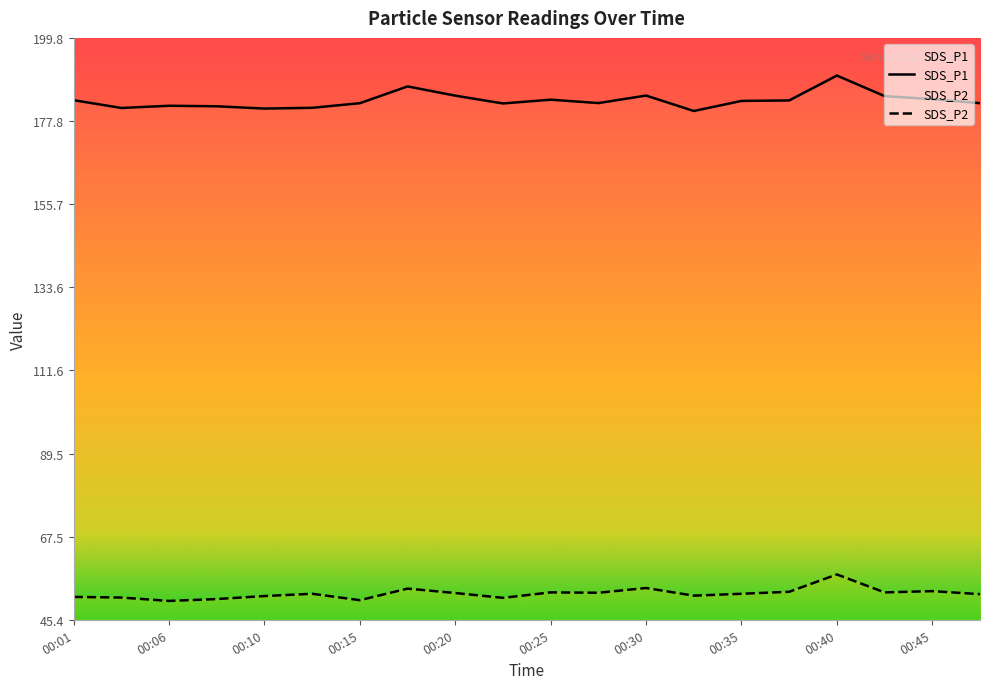

Which series has the largest total across all categories?

SDS_P1